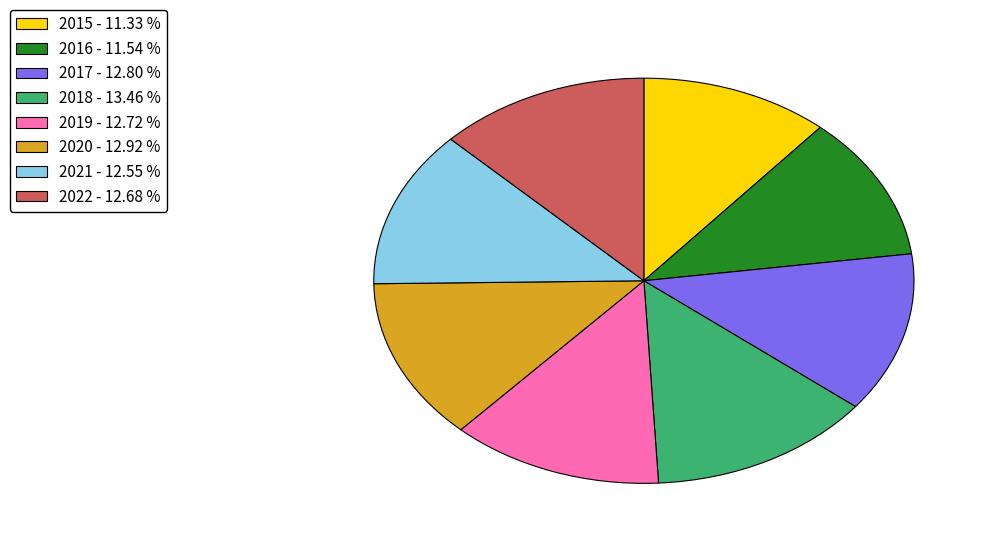

Does any single category account for the majority?

No